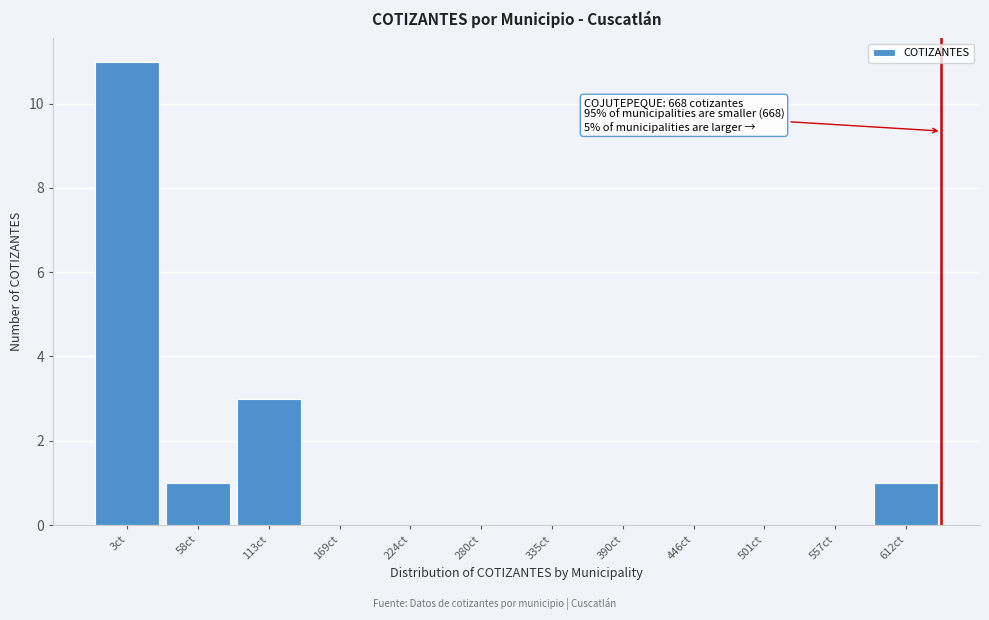

Reading left to right, extract all data points from this chart.

3ct=11	58ct=1	113ct=3	169ct=0	224ct=0	280ct=0	335ct=0	390ct=0	446ct=0	501ct=0	557ct=0	612ct=1